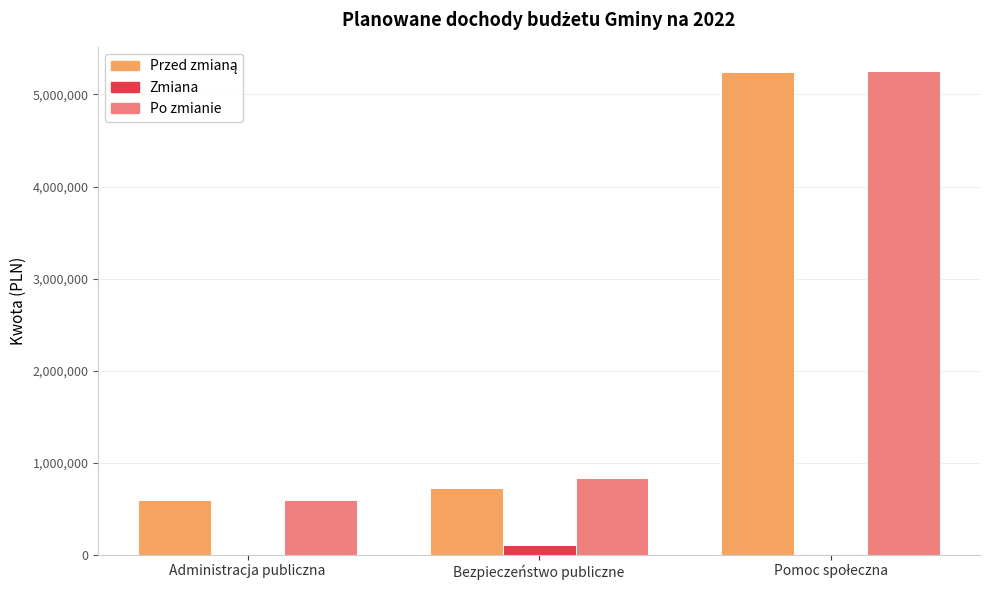

Read the Po zmianie value at Bezpieczeństwo publiczne.

837960.0